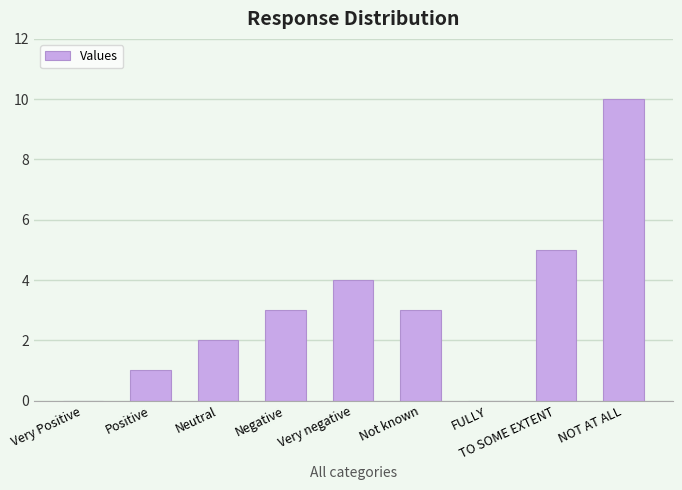

What is the ratio of the value at NOT AT ALL to the value at TO SOME EXTENT?

2.0